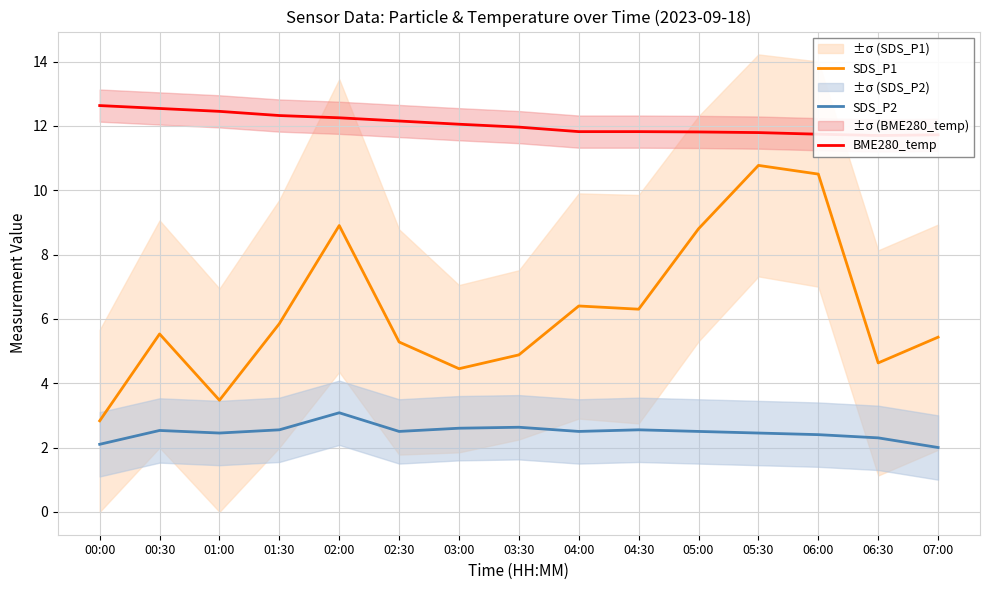

True or false: BME280_temp and SDS_P2 intersect in this chart.

False